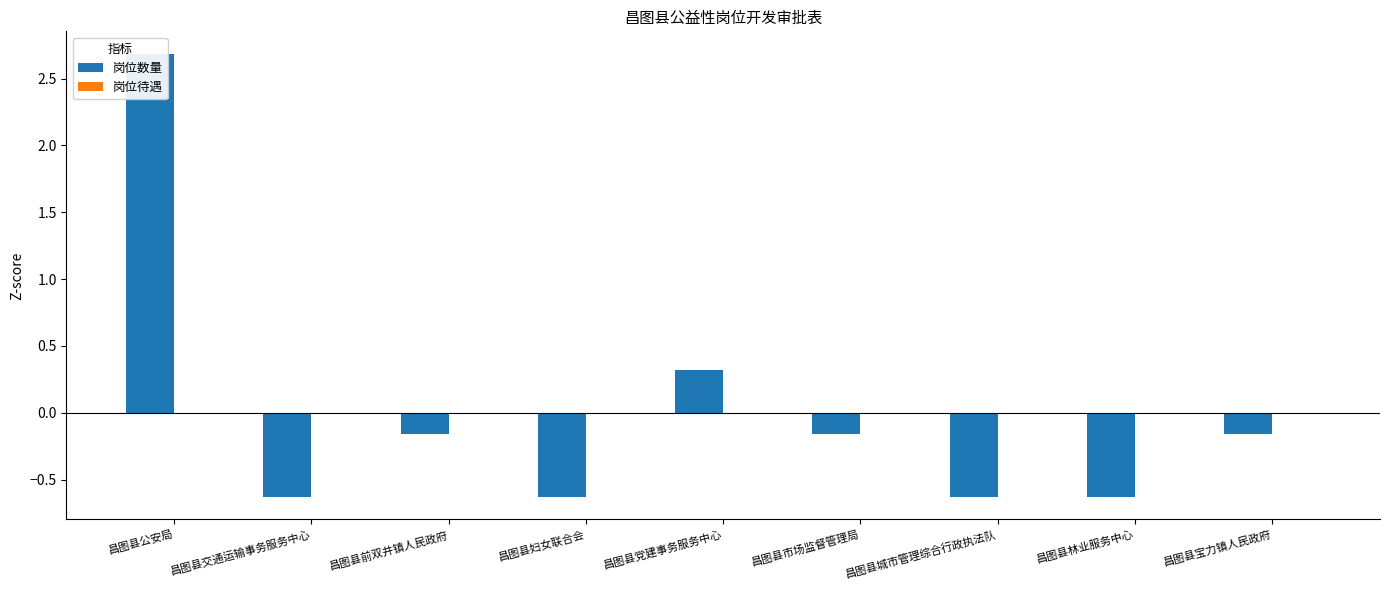

What is the label of the 6th bar from the left?

昌图县市场监督管理局